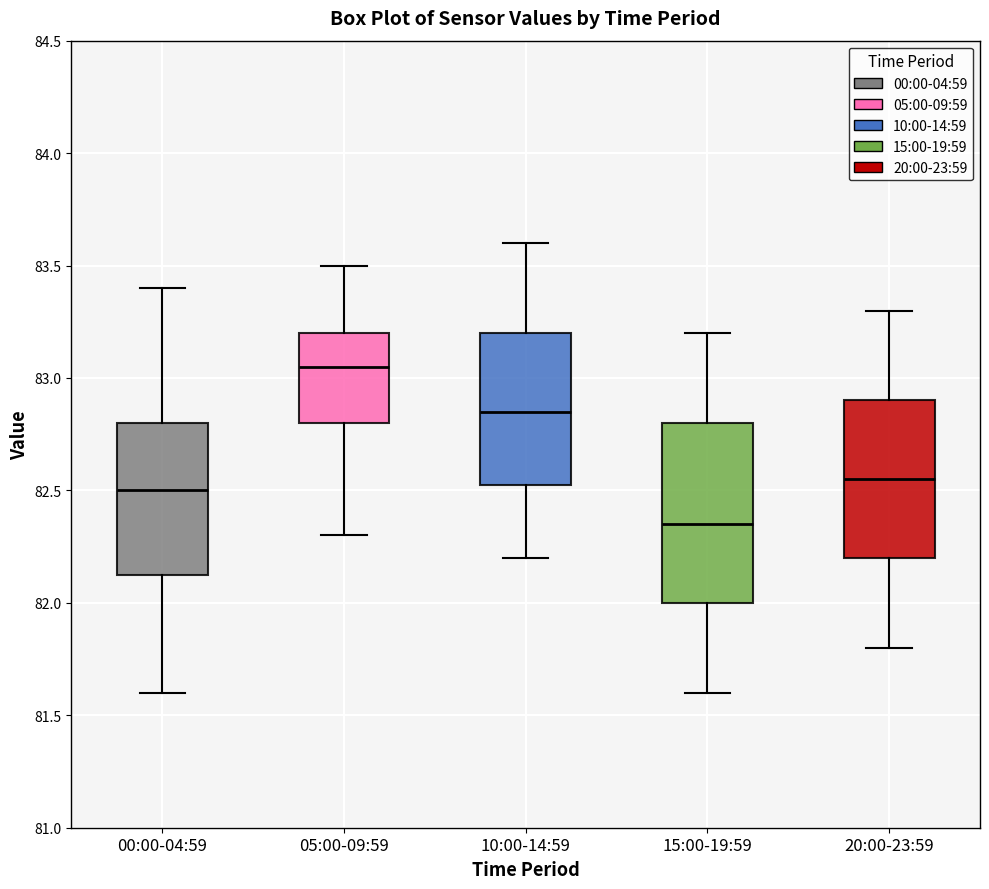

Which box is the tallest, from its lower edge to its upper edge?

15:00-19:59